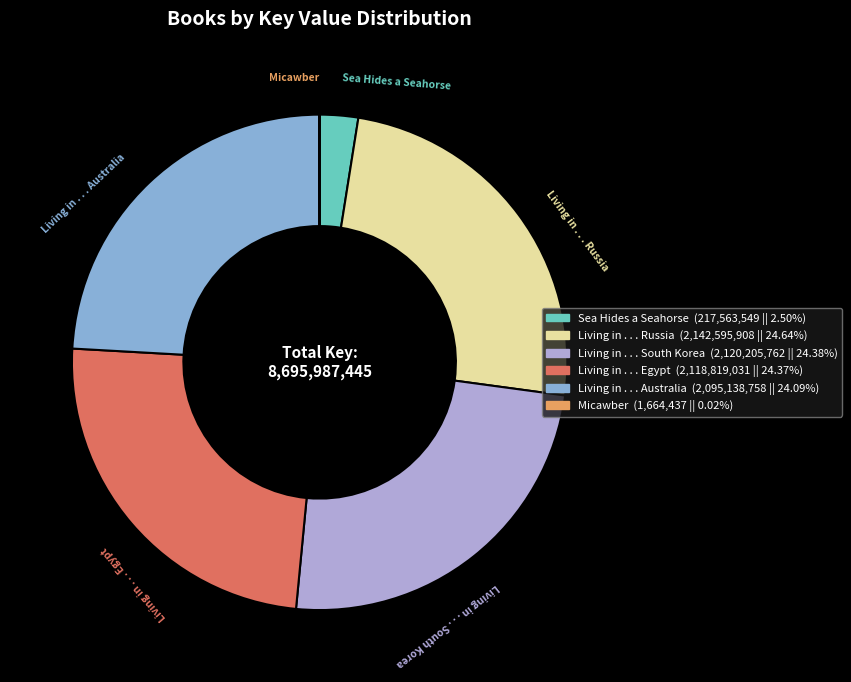

Which has a higher value, Living in . . . Egypt or Sea Hides a Seahorse?

Living in . . . Egypt